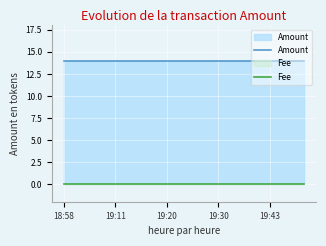

What is the minimum value for Amount?

14